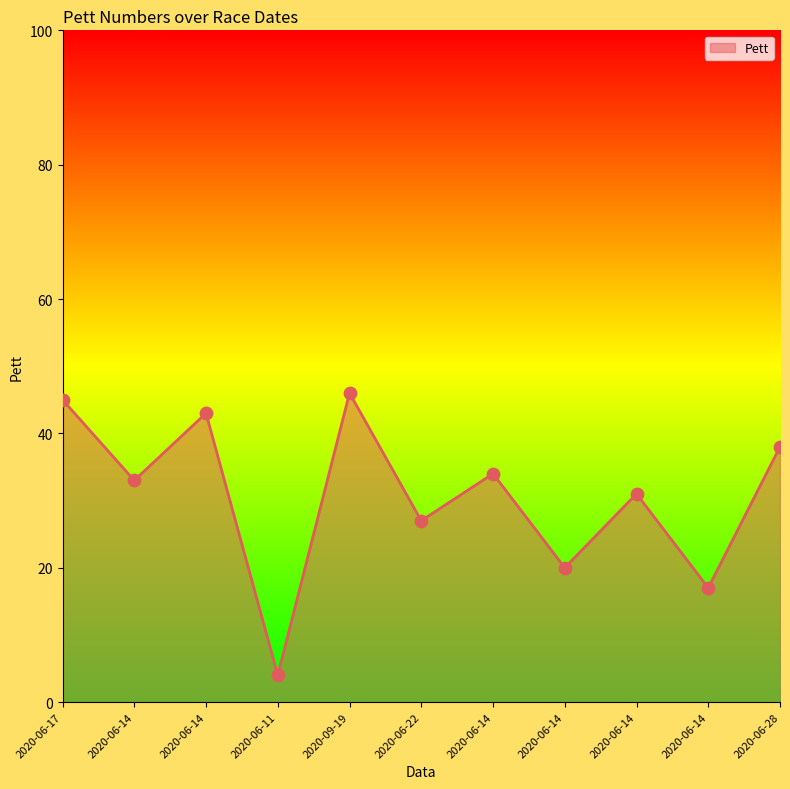

Approximately how many times larger is the value at 2020-06-22 compared to 2020-06-17?

0.6